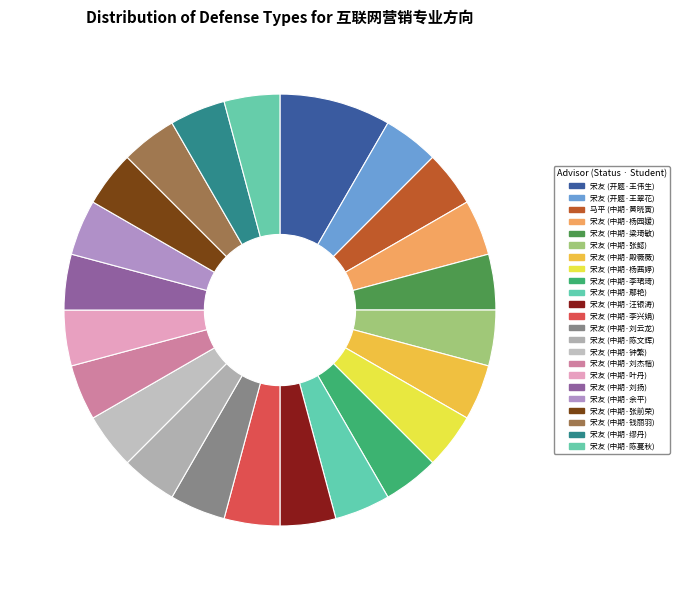

To the nearest percent, what portion does 宋友 (开题·王伟生) represent?

8%